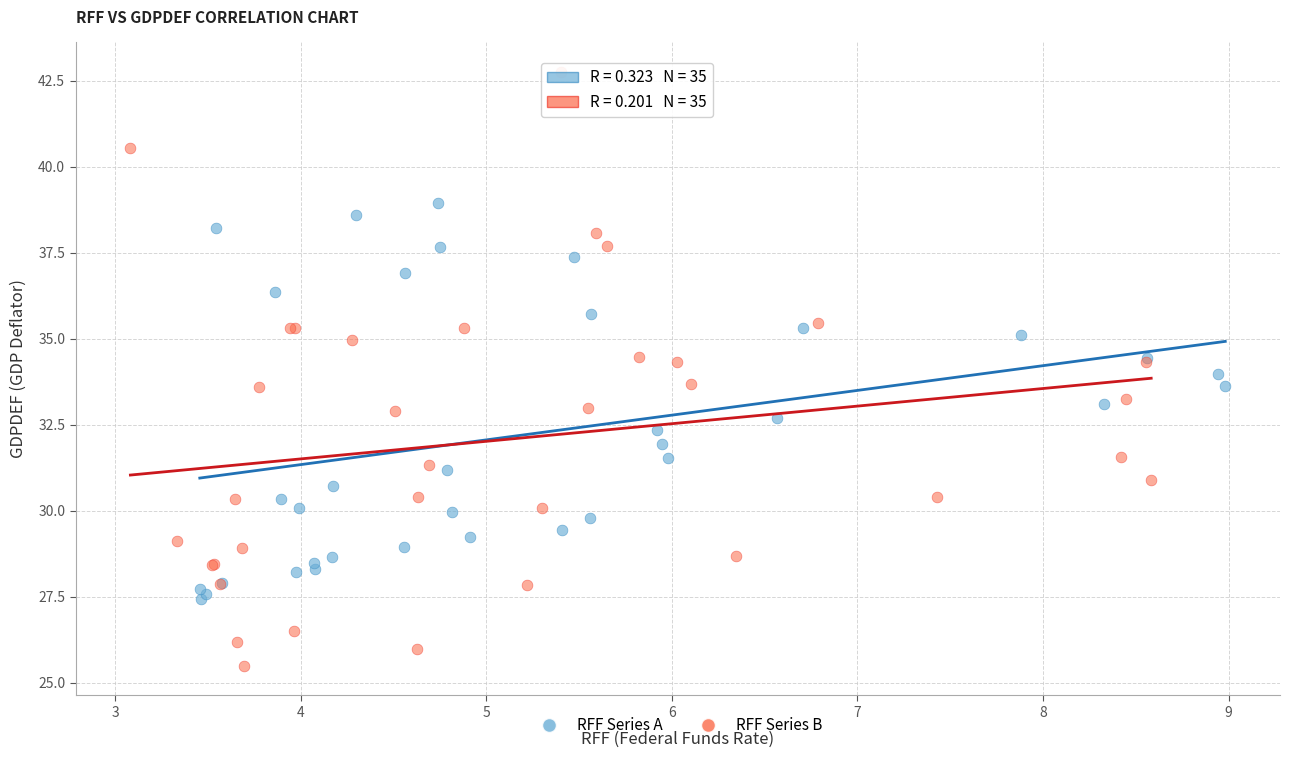

Which series has the widest spread of Y values?

RFF Series B